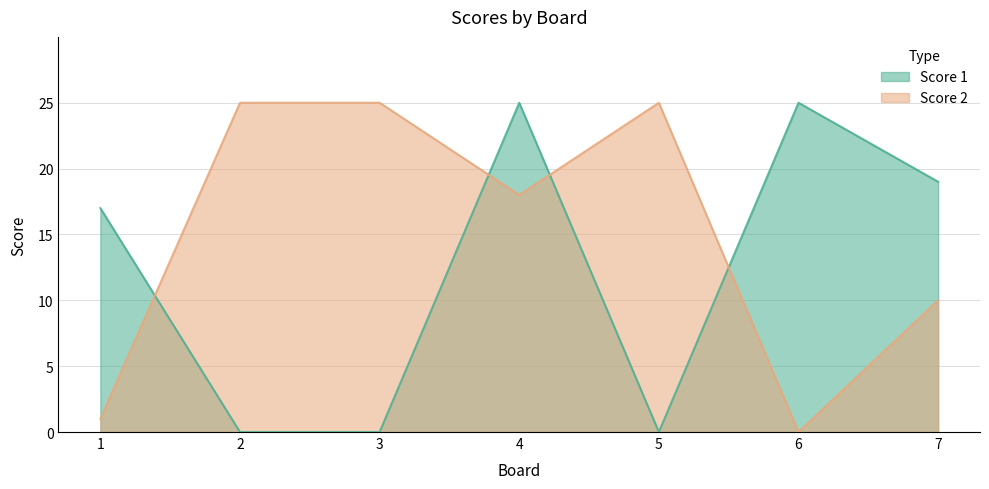

What are all the series names shown in the legend?

Score 1, Score 2